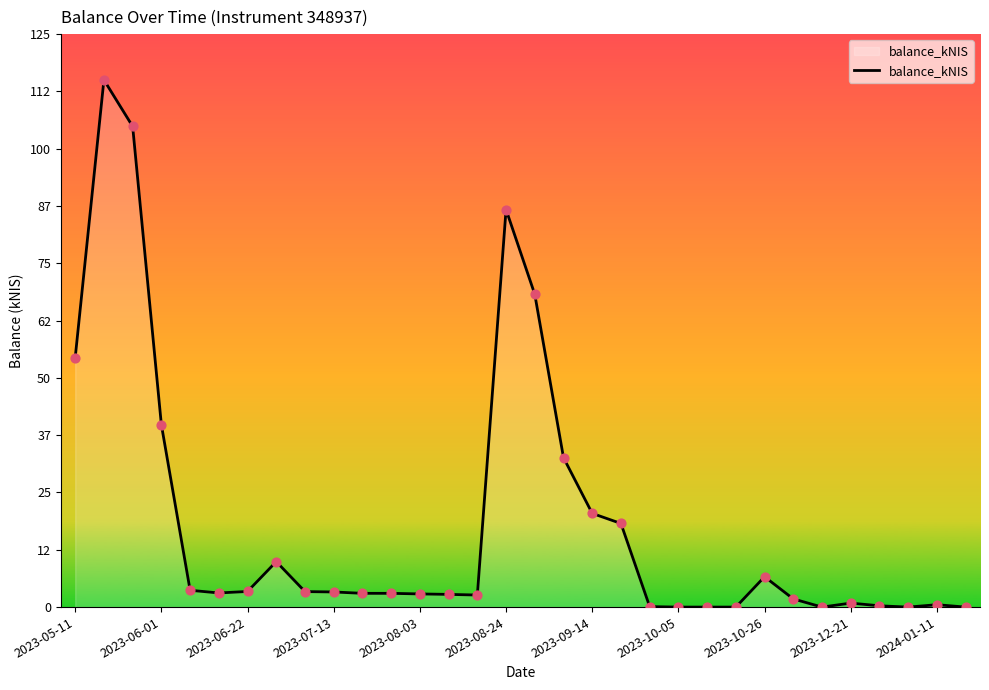

How many lines are shown in the chart?

1